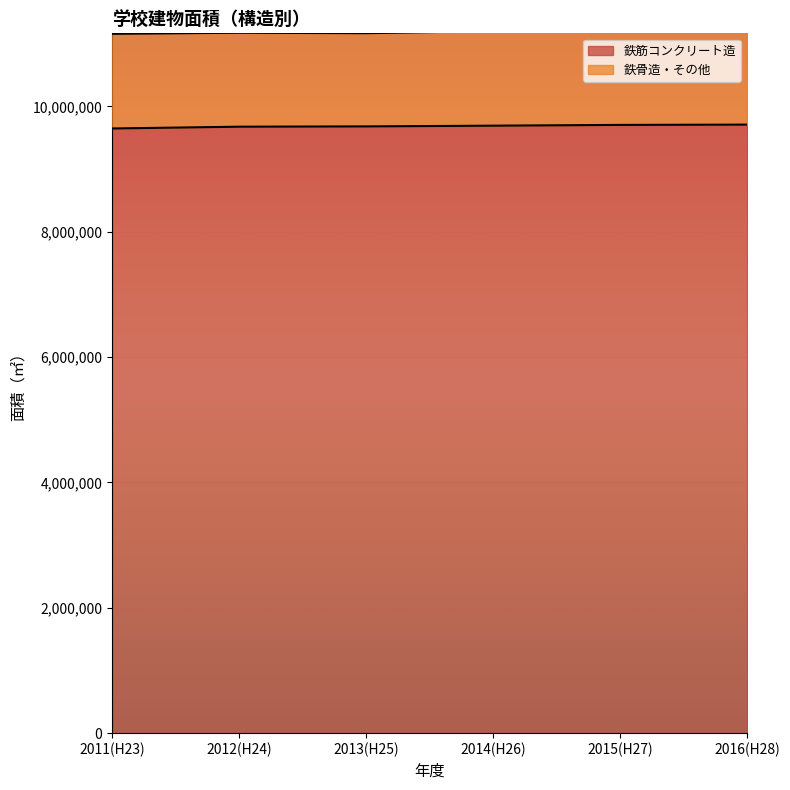

Is it true that the value at 2016(H28) is 12998970?

False